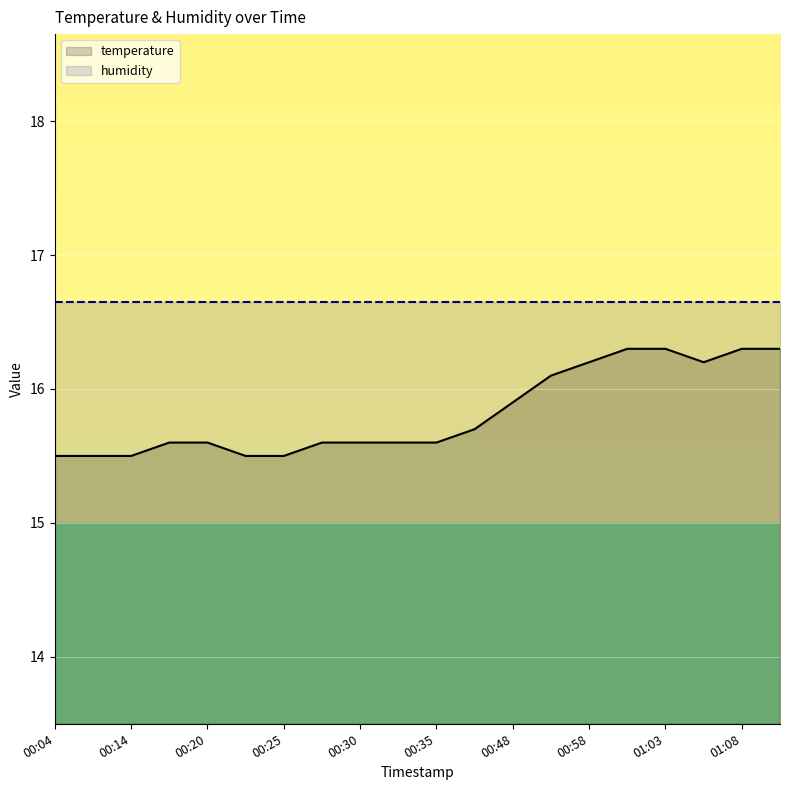

Which series changed the most between 00:35 and 01:03?

temperature